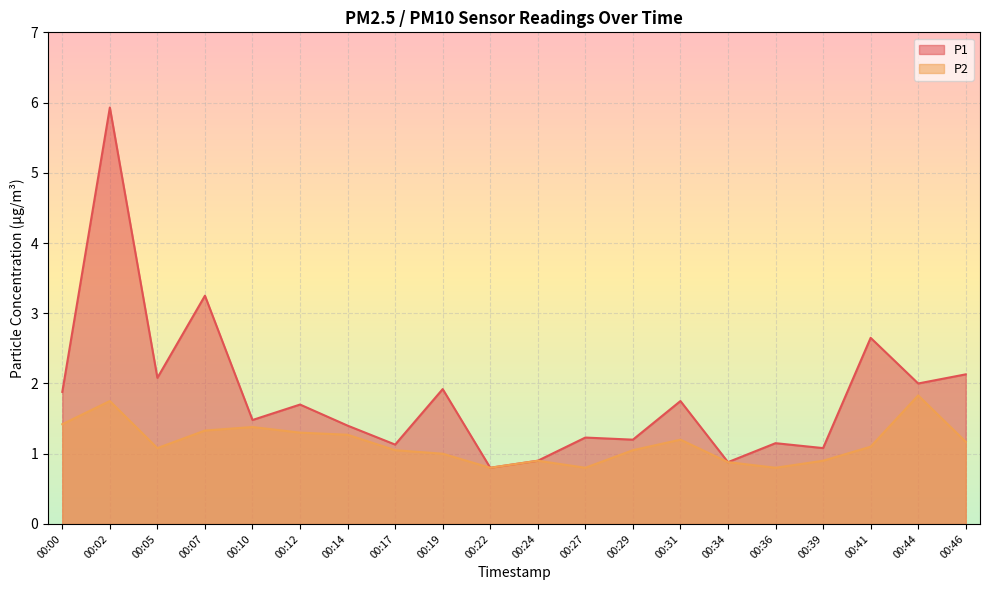

The P1 series shows 5.9 at 00:02. True or false?

True